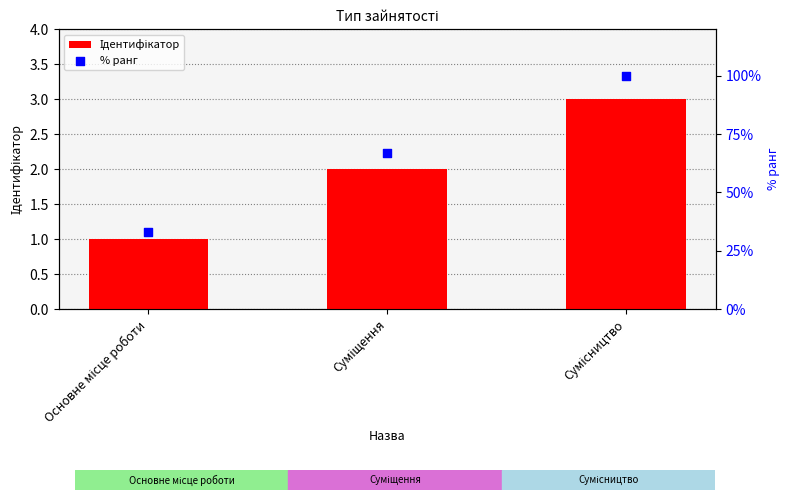

Which series contains the highest Y value?

% ранг